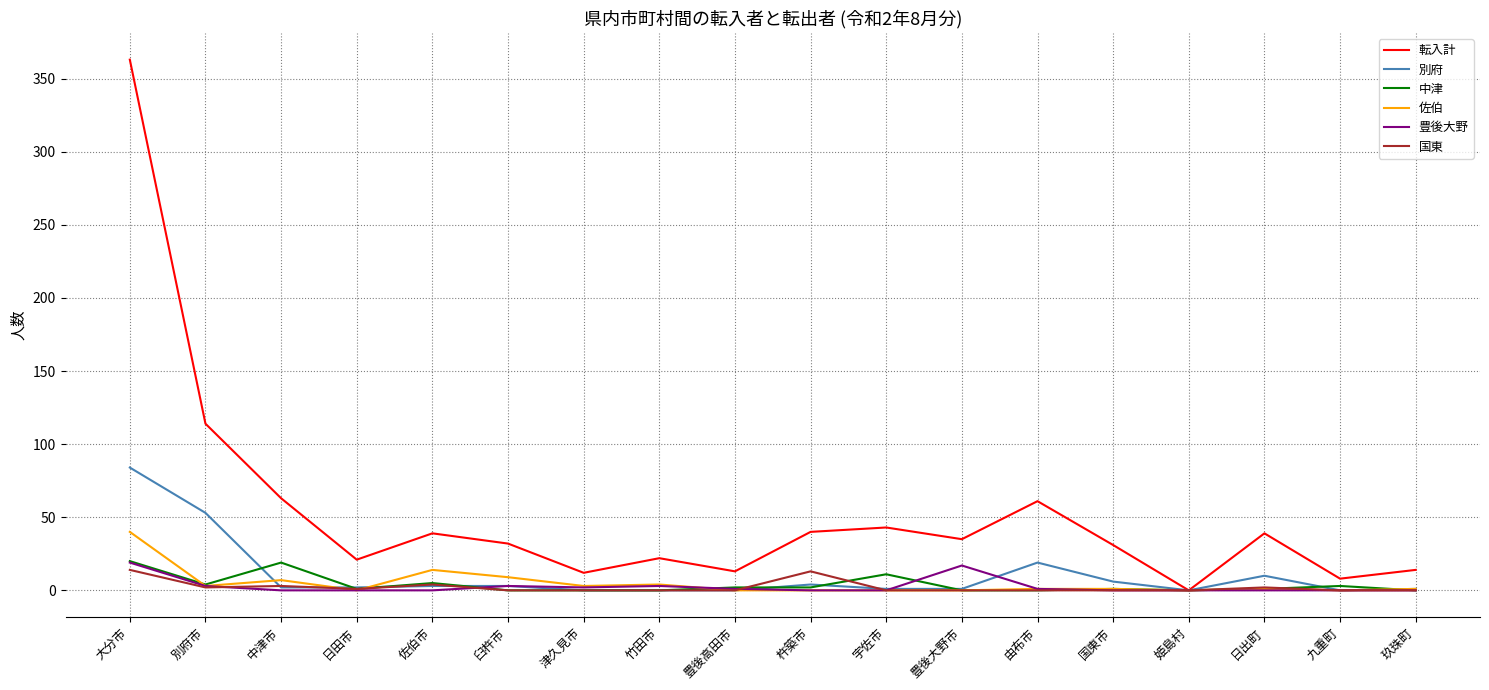

What are all the series names shown in the legend?

転入計, 別府, 中津, 佐伯, 豊後大野, 国東